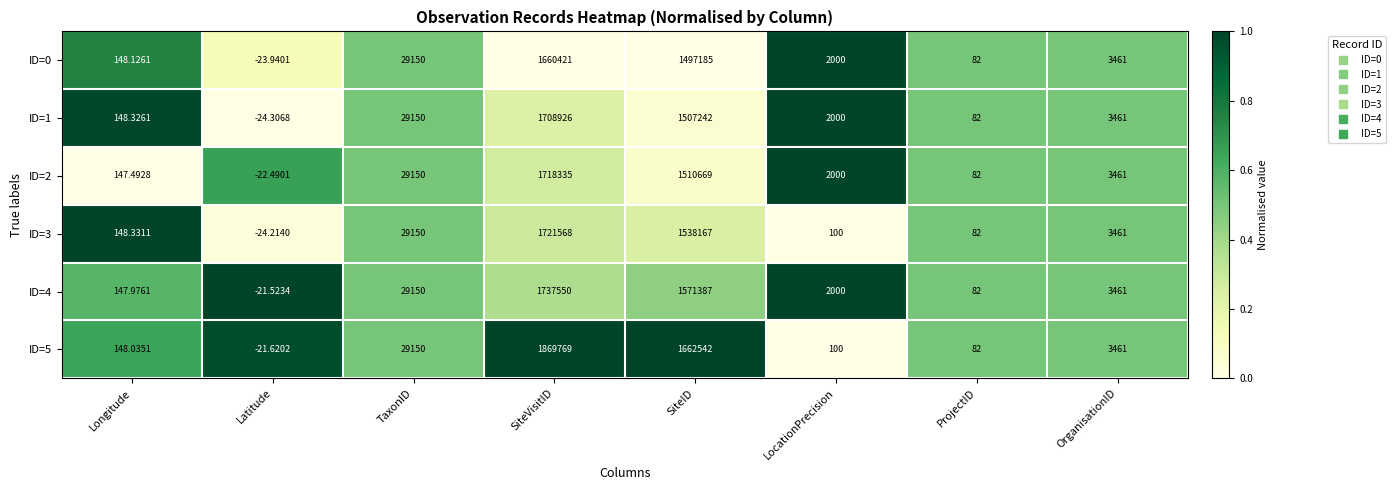

At which category is the sum across all series the highest?

SiteVisitID